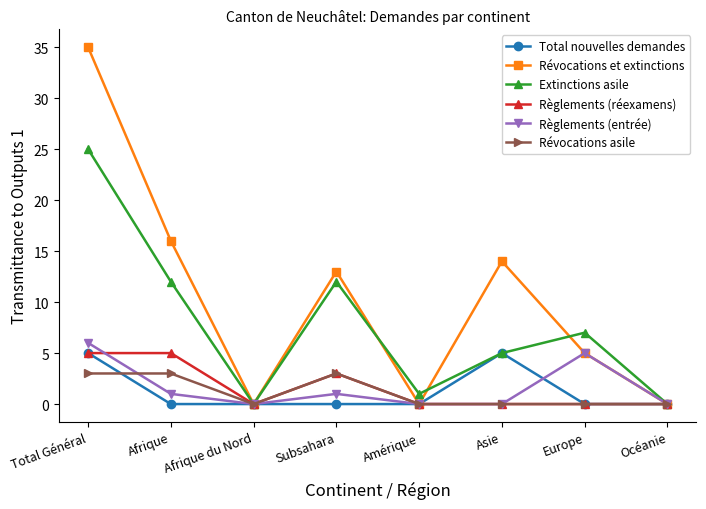

Between Amérique and Asie, which series saw the biggest shift?

Révocations et extinctions